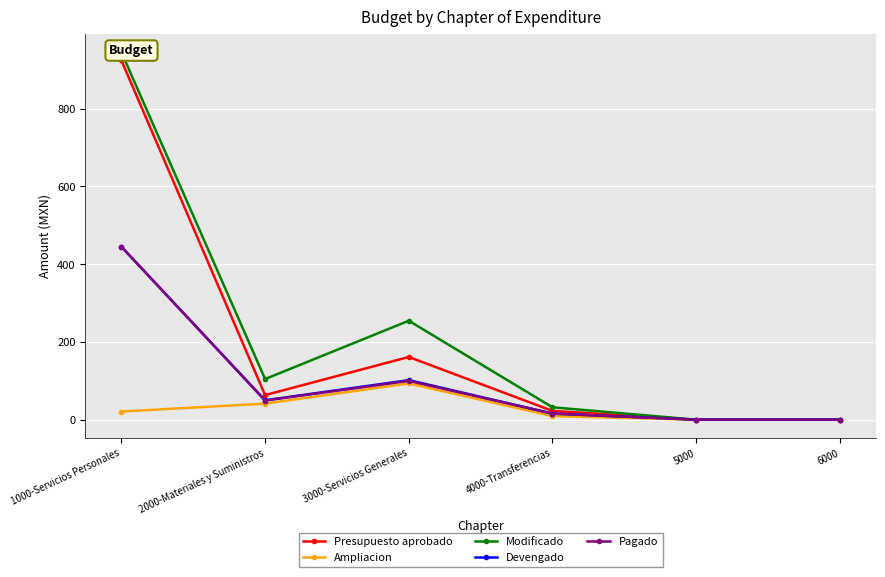

Which series has the largest total across all categories?

Modificado